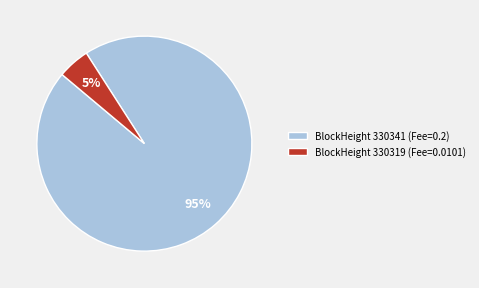

Which has a higher value, BlockHeight 330319 (Fee=0.0101) or BlockHeight 330341 (Fee=0.2)?

BlockHeight 330341 (Fee=0.2)